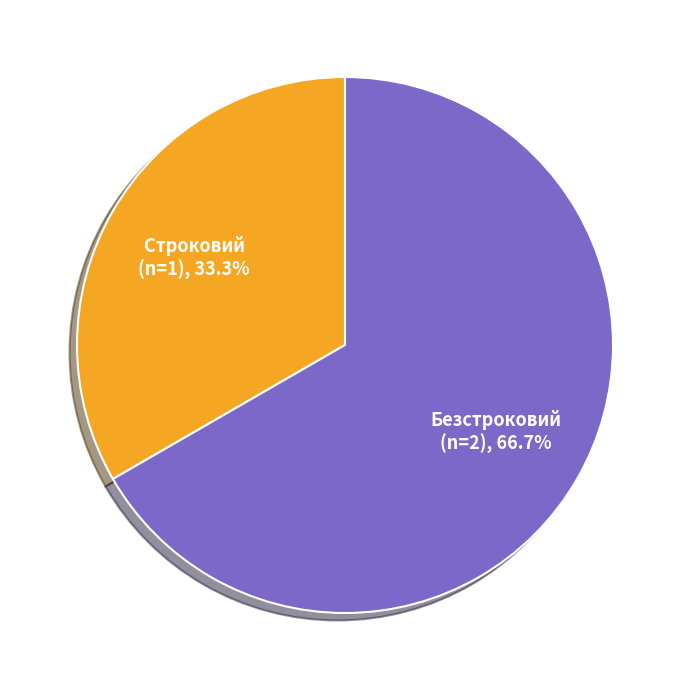

What is the largest slice in the pie chart?

Безстроковий